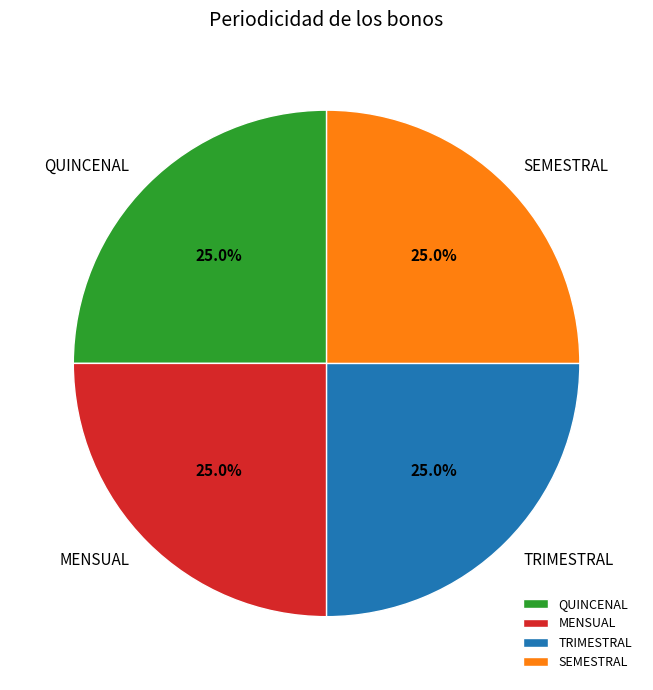

What is the ratio of the value at TRIMESTRAL to the value at SEMESTRAL?

1.0